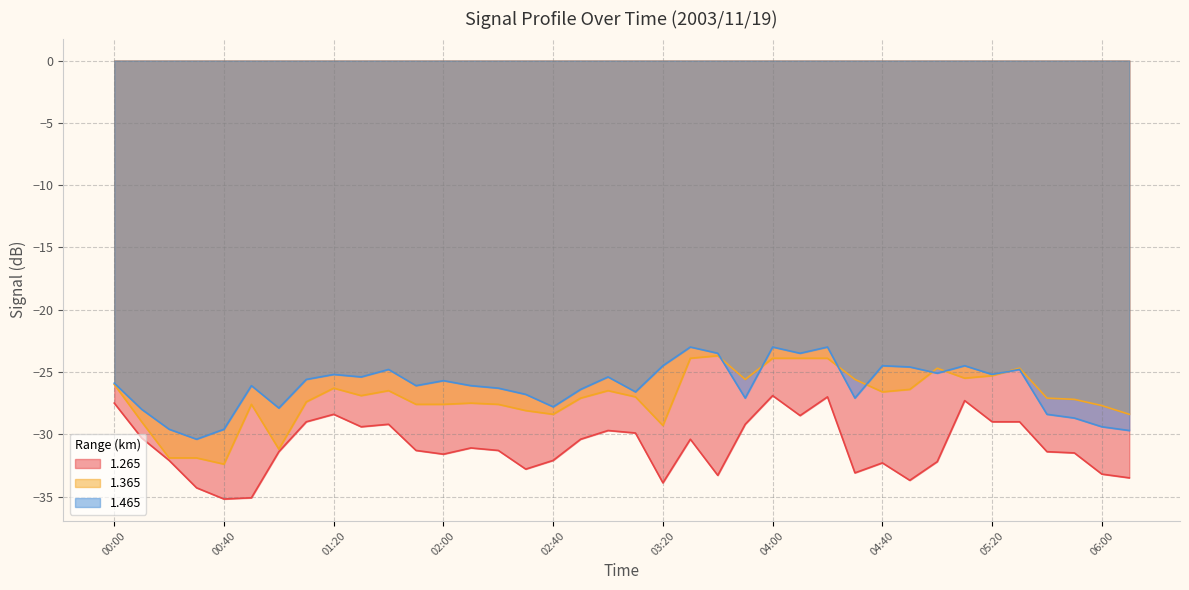

What are all the series names shown in the legend?

1.265, 1.365, 1.465